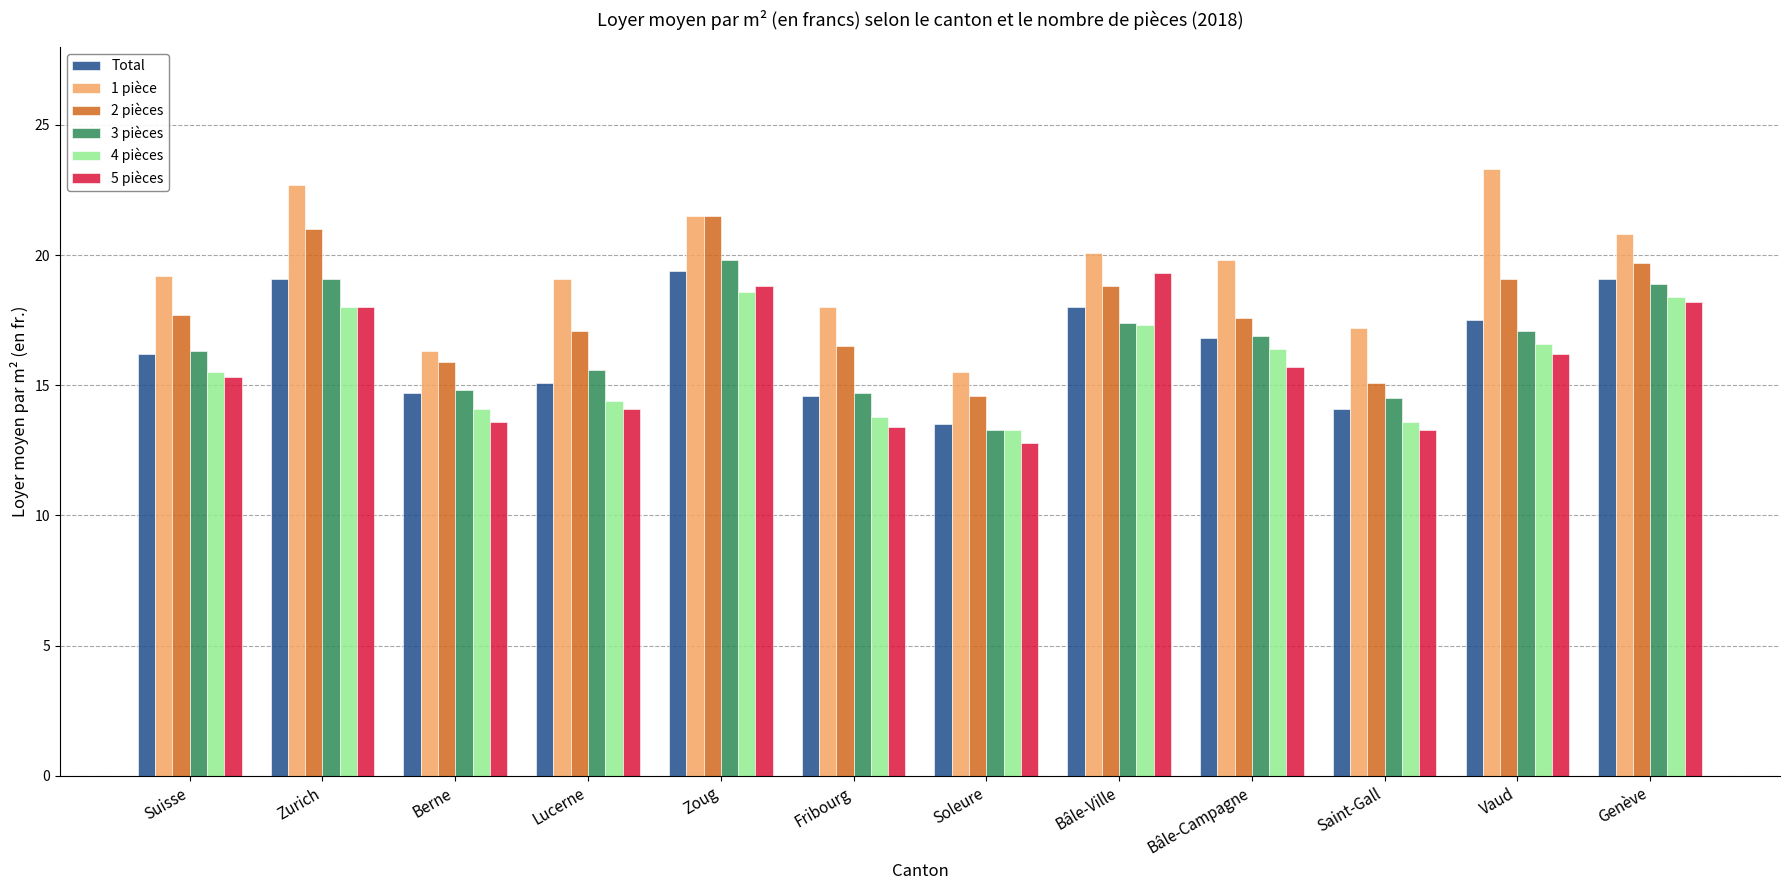

What is the greatest value displayed?

23.3